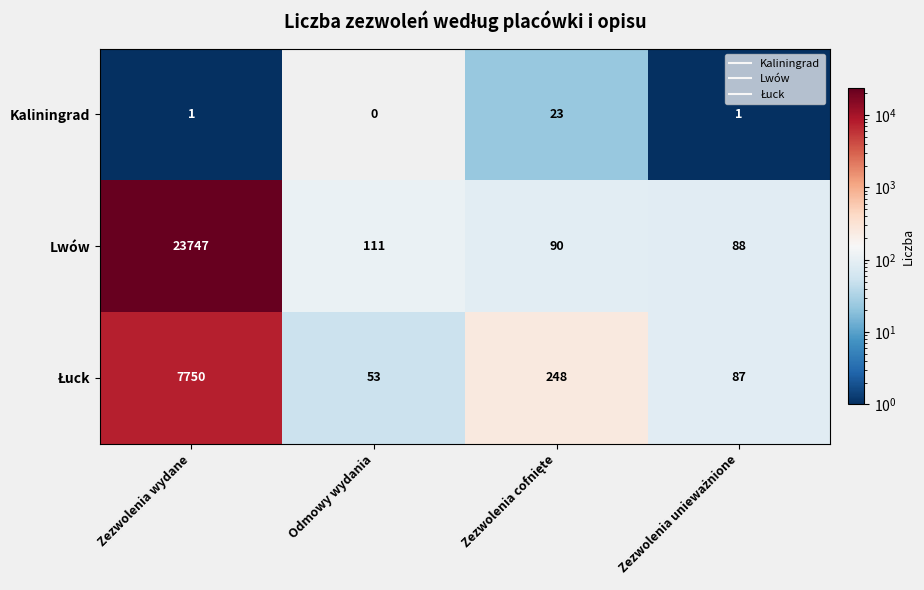

True or false: Kaliningrad has a value of -9 at Odmowy wydania.

False